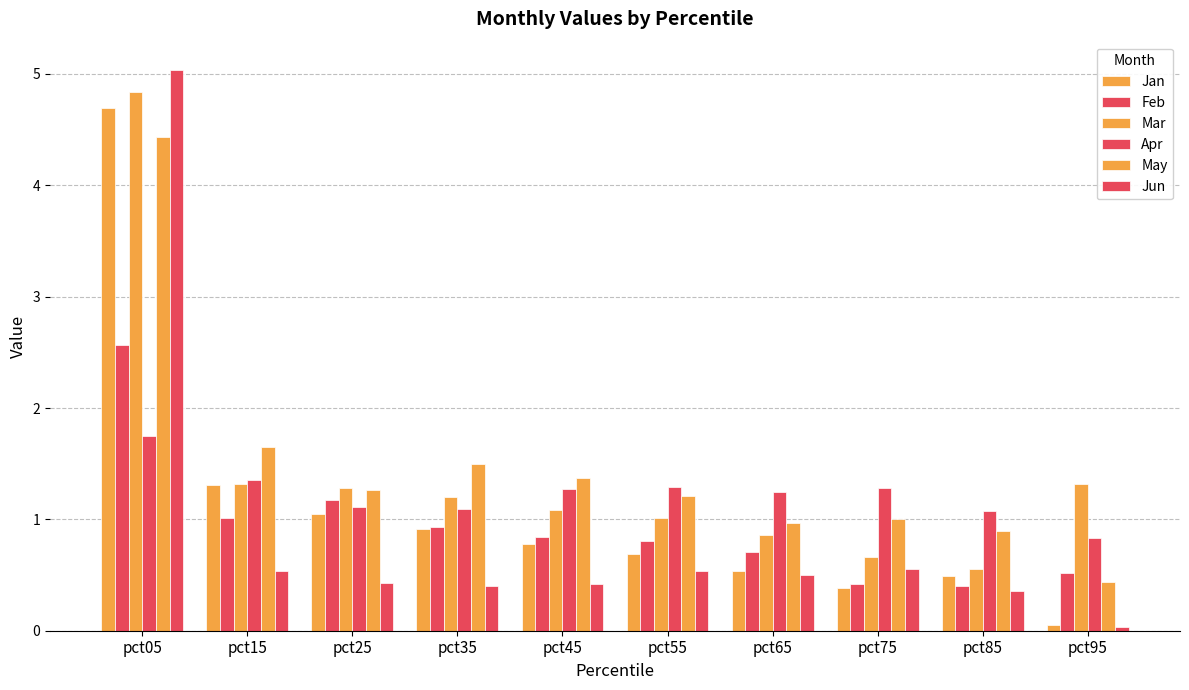

How many groups of bars are there?

10